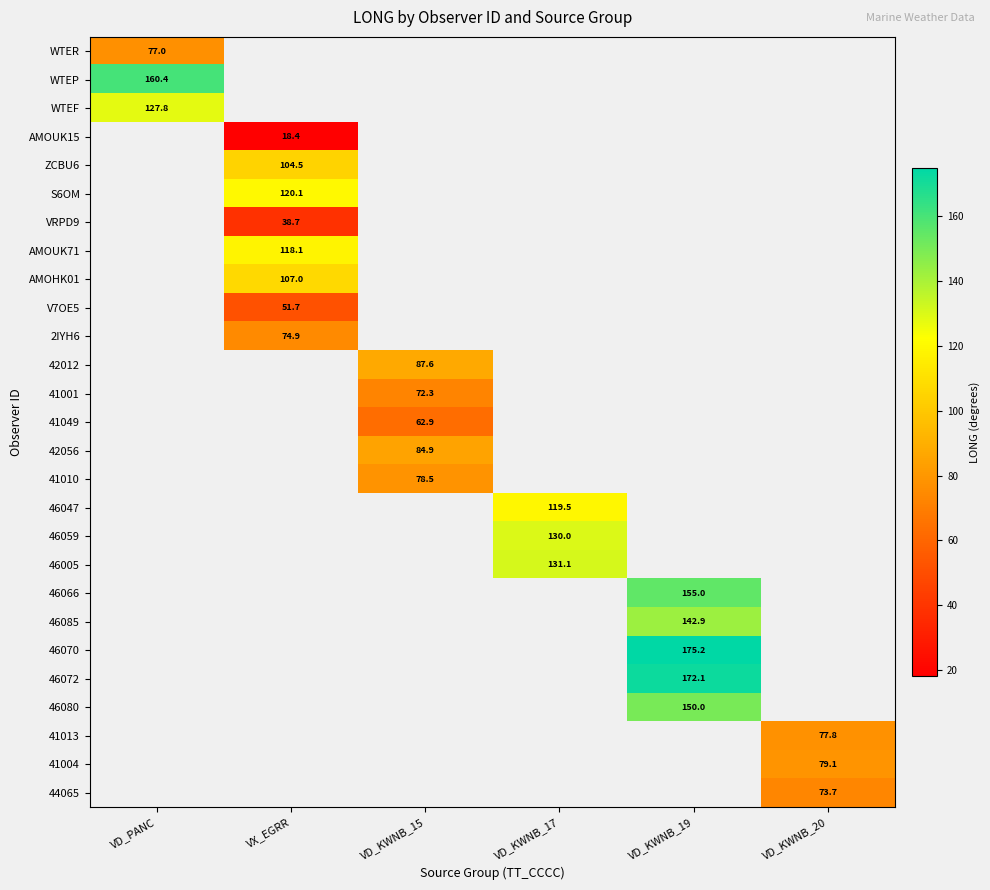

Is it true that 46080 equals 206.0 at VD_KWNB_19?

False